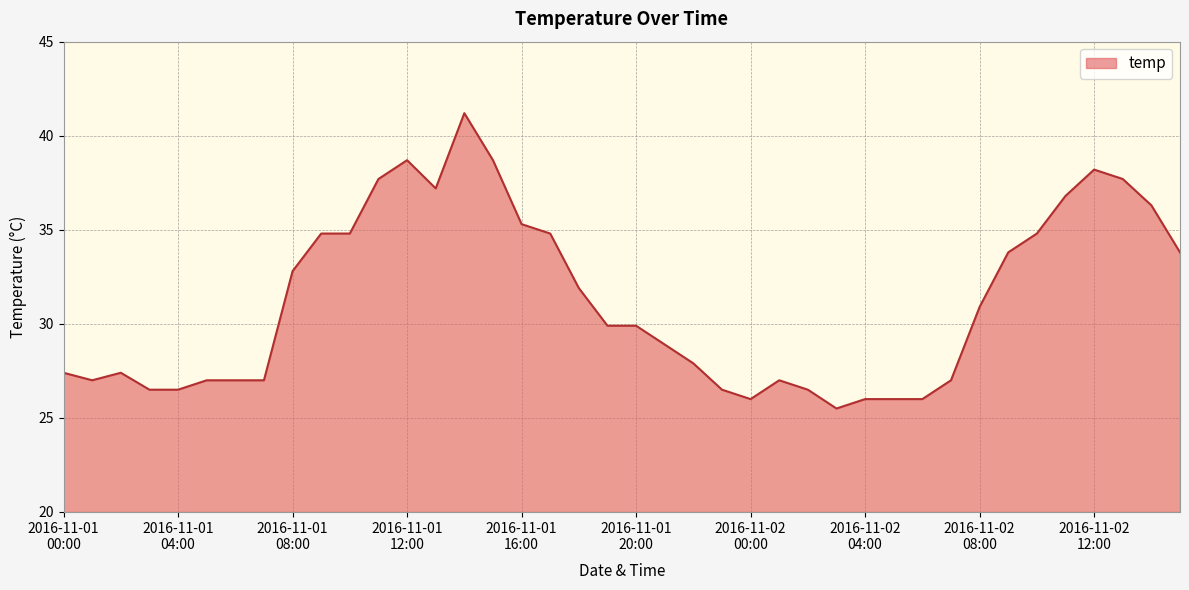

What is the maximum value shown in the chart?

41.2